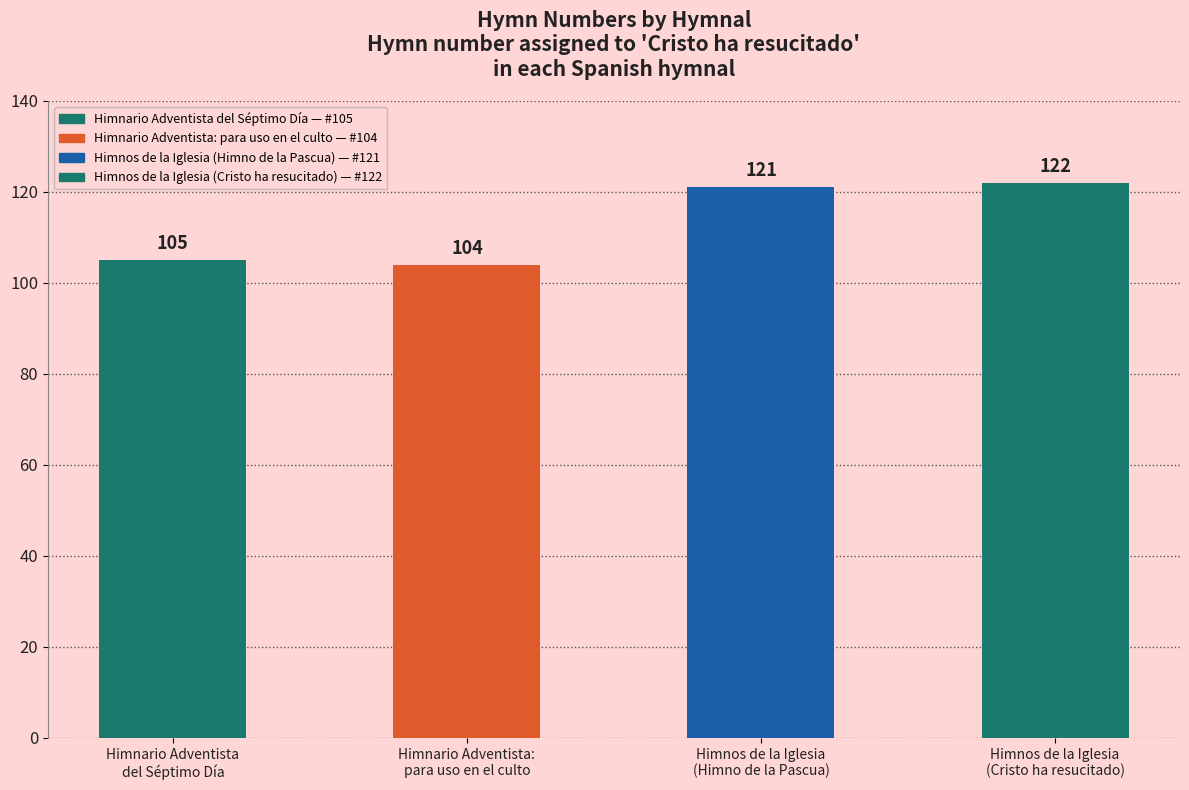

Rank the categories by value from highest to lowest.

Himnos de la Iglesia
(Cristo ha resucitado), Himnos de la Iglesia
(Himno de la Pascua), Himnario Adventista
del Séptimo Día, Himnario Adventista:
para uso en el culto